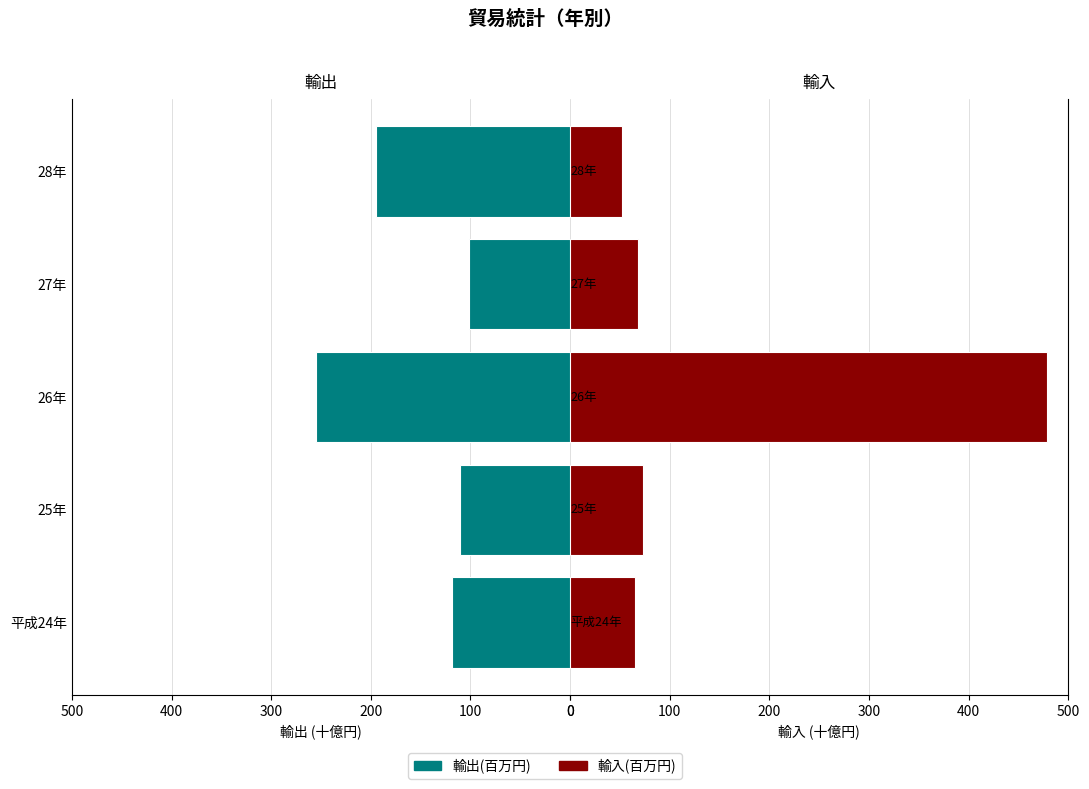

Rank the series by their average value, from lowest to highest.

輸入(百万円), 輸出(百万円)